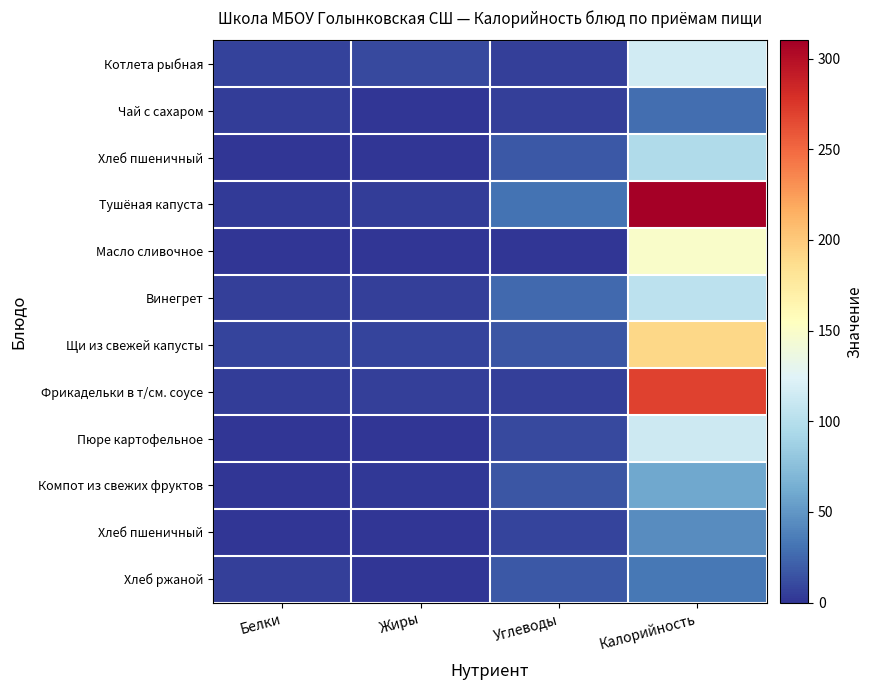

What is the maximum value shown in the chart?

310